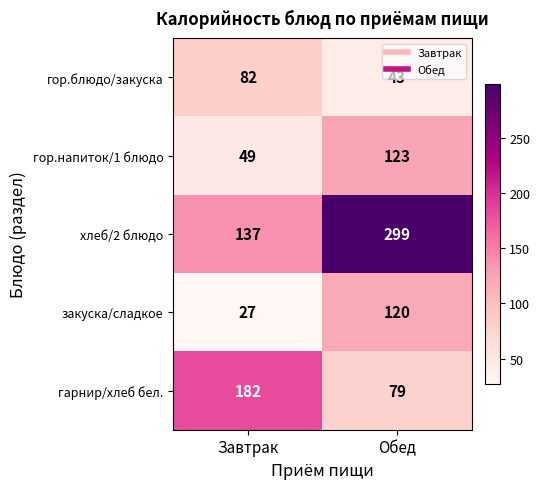

What is the difference between the закуска/сладкое values at Завтрак and Обед?

93